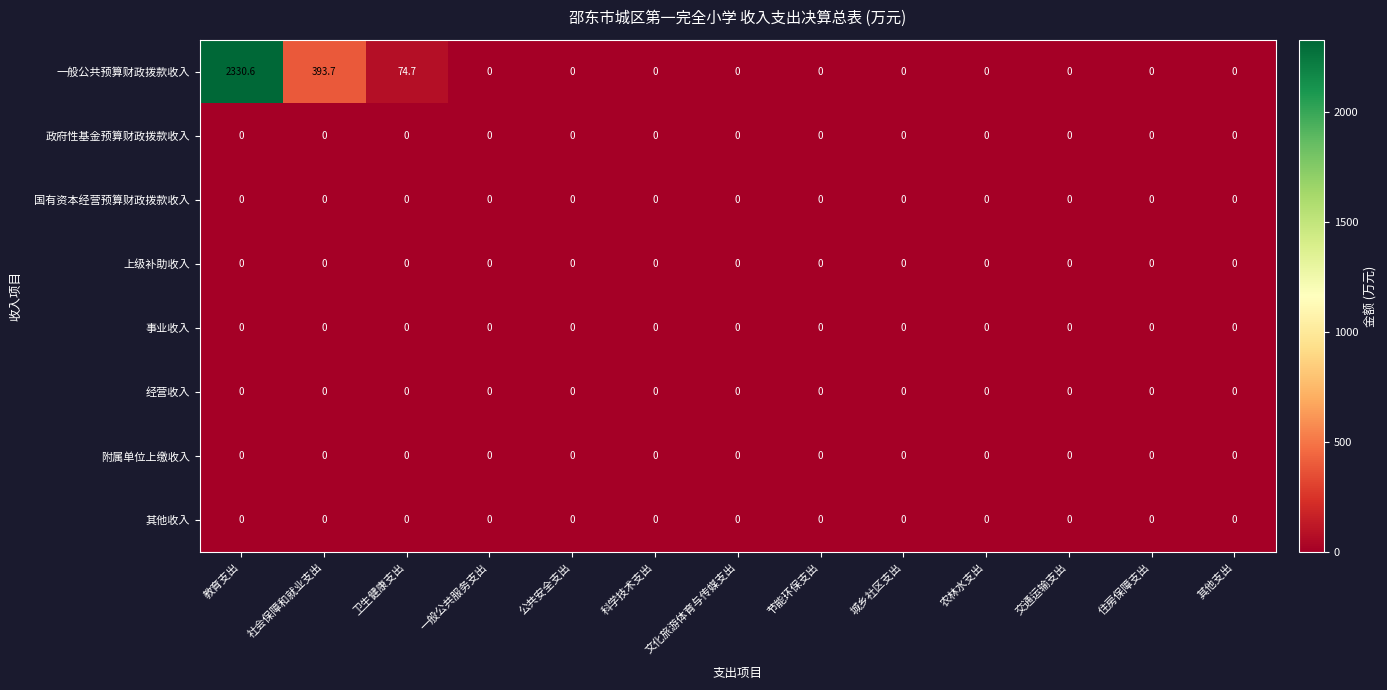

Which series has the largest range (max minus min)?

一般公共预算财政拨款收入